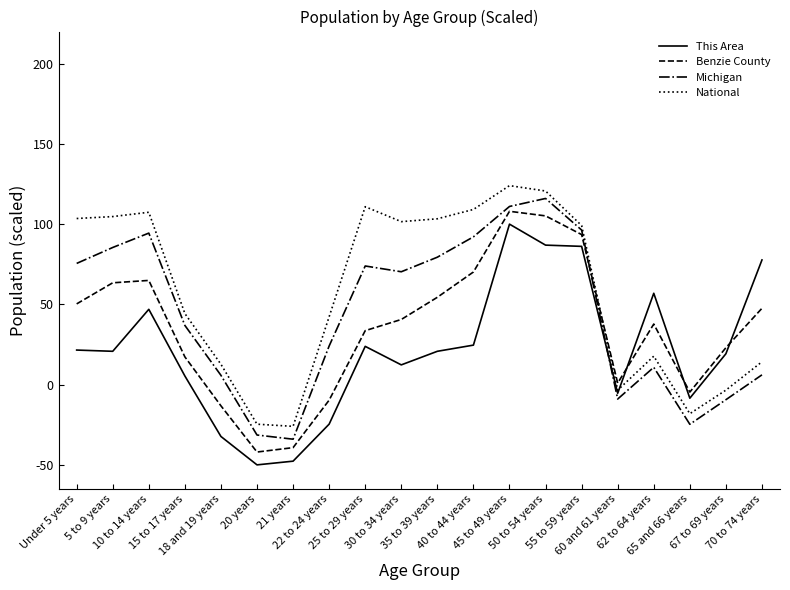

True or false: Benzie County and National intersect in this chart.

True